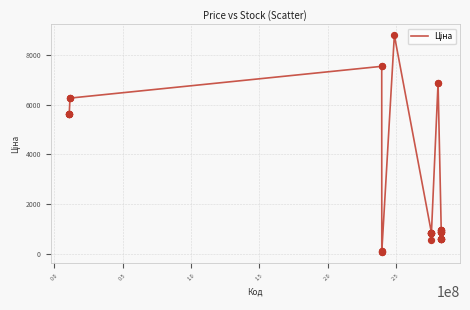

What is the greatest value displayed?

8797.6